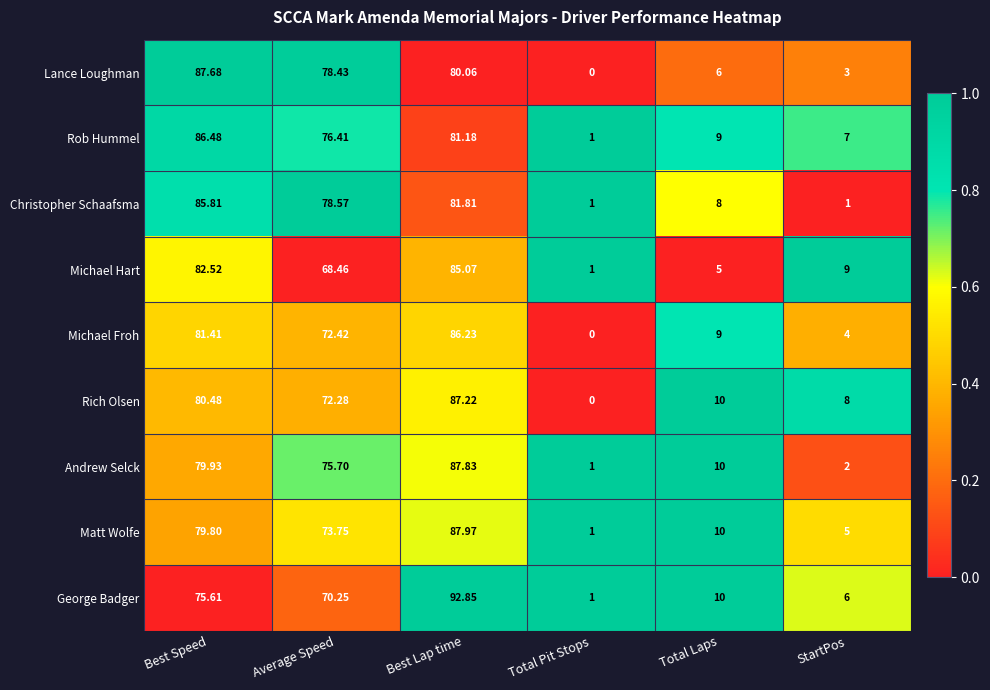

Where does the George Badger series first go above 70?

Best Speed